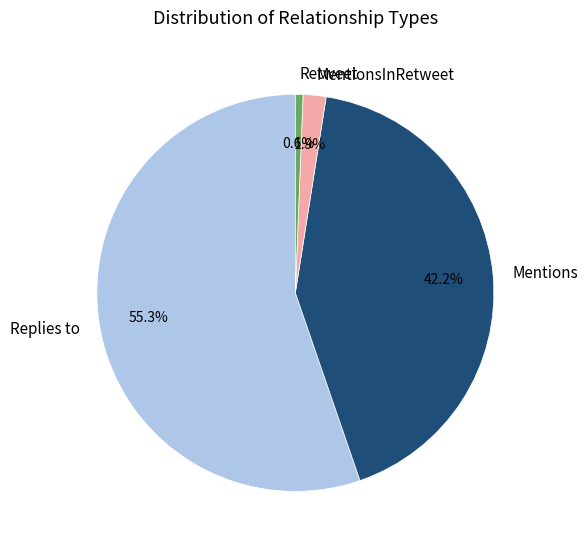

What portion of the pie excludes Retweet?

99.4%